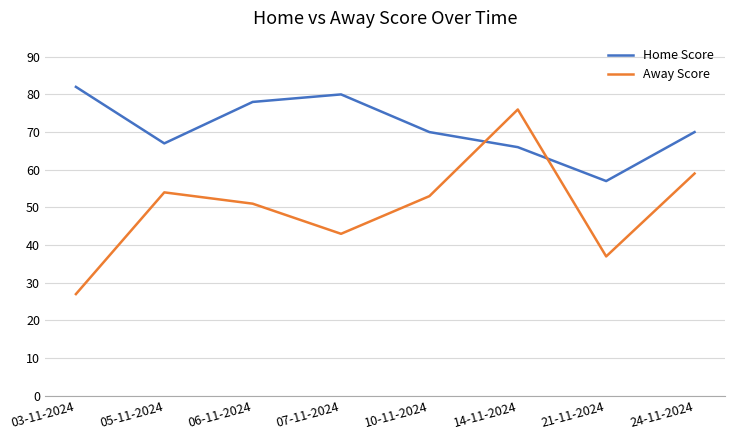

Reading left to right, extract all data points from this chart.

Home Score: 82	67	78	80	70	66	57	70
Away Score: 27	54	51	43	53	76	37	59